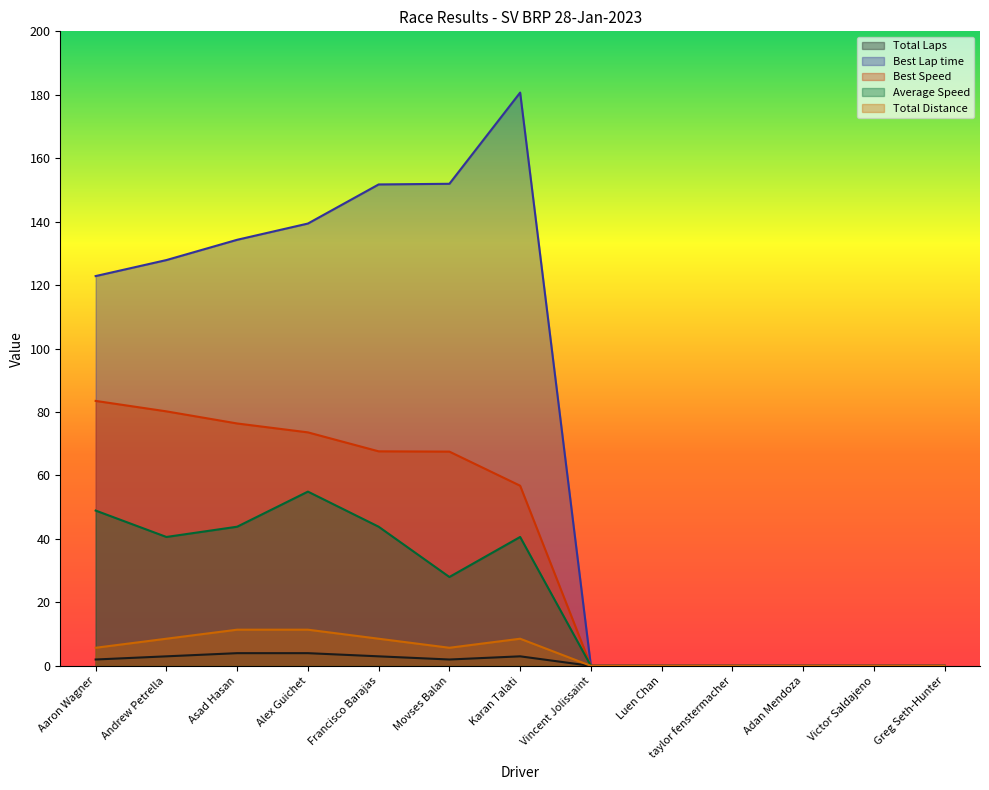

Reading left to right, list all the values displayed in this chart.

Total Laps: Aaron Wagner=2.0	Andrew Petrella=3.0	Asad Hasan=4.0	Alex Guichet=4.0	Francisco Barajas=3.0	Movses Balan=2.0	Karan Talati=3.0	Vincent Jolissaint=0.0	Luen Chan=0.0	taylor fenstermacher=0.0	Adan Mendoza=0.0	Victor Saldajeno=0.0	Greg Seth-Hunter=0.0
Best Lap time: Aaron Wagner=122.9	Andrew Petrella=127.9	Asad Hasan=134.3	Alex Guichet=139.4	Francisco Barajas=151.7	Movses Balan=151.9	Karan Talati=180.7	Vincent Jolissaint=0.0	Luen Chan=0.0	taylor fenstermacher=0.0	Adan Mendoza=0.0	Victor Saldajeno=0.0	Greg Seth-Hunter=0.0
Best Speed: Aaron Wagner=83.5	Andrew Petrella=80.2	Asad Hasan=76.4	Alex Guichet=73.6	Francisco Barajas=67.6	Movses Balan=67.5	Karan Talati=56.8	Vincent Jolissaint=0.0	Luen Chan=0.0	taylor fenstermacher=0.0	Adan Mendoza=0.0	Victor Saldajeno=0.0	Greg Seth-Hunter=0.0
Average Speed: Aaron Wagner=48.9	Andrew Petrella=40.6	Asad Hasan=43.9	Alex Guichet=54.9	Francisco Barajas=43.9	Movses Balan=28.0	Karan Talati=40.6	Vincent Jolissaint=0.0	Luen Chan=0.0	taylor fenstermacher=0.0	Adan Mendoza=0.0	Victor Saldajeno=0.0	Greg Seth-Hunter=0.0
Total Distance: Aaron Wagner=5.7	Andrew Petrella=8.6	Asad Hasan=11.4	Alex Guichet=11.4	Francisco Barajas=8.6	Movses Balan=5.7	Karan Talati=8.6	Vincent Jolissaint=0.0	Luen Chan=0.0	taylor fenstermacher=0.0	Adan Mendoza=0.0	Victor Saldajeno=0.0	Greg Seth-Hunter=0.0